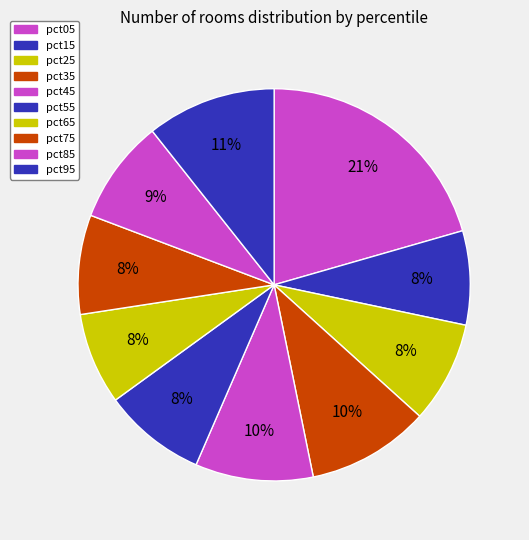

To the nearest percent, what percentage of the pie is pct65?

8%